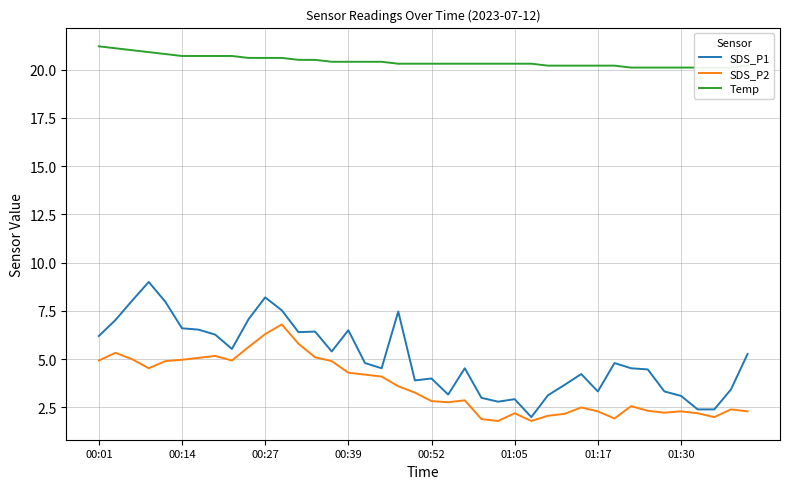

Does the chart display data point markers on the line(s)?

No